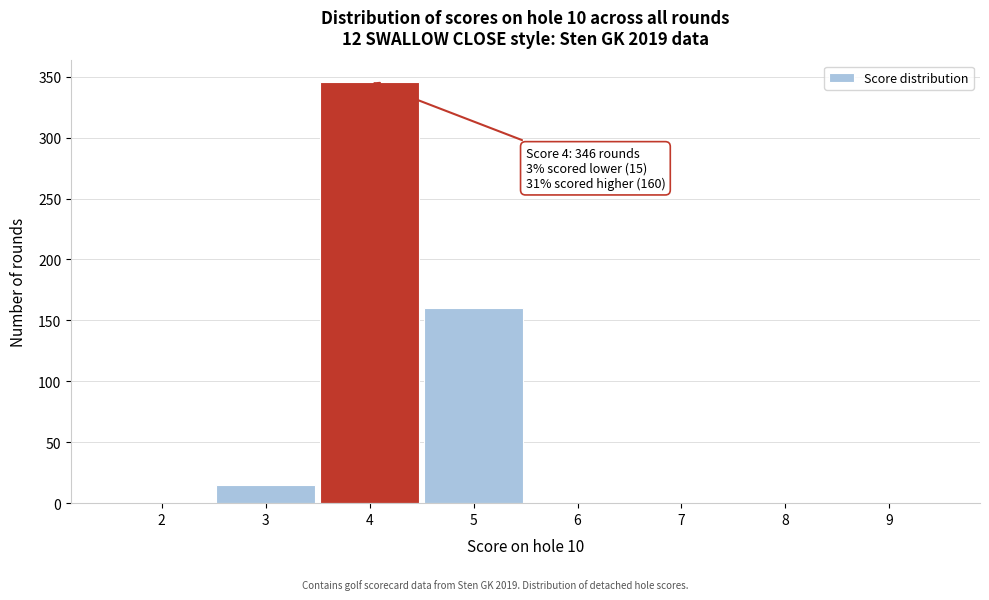

What is the greatest value displayed?

346